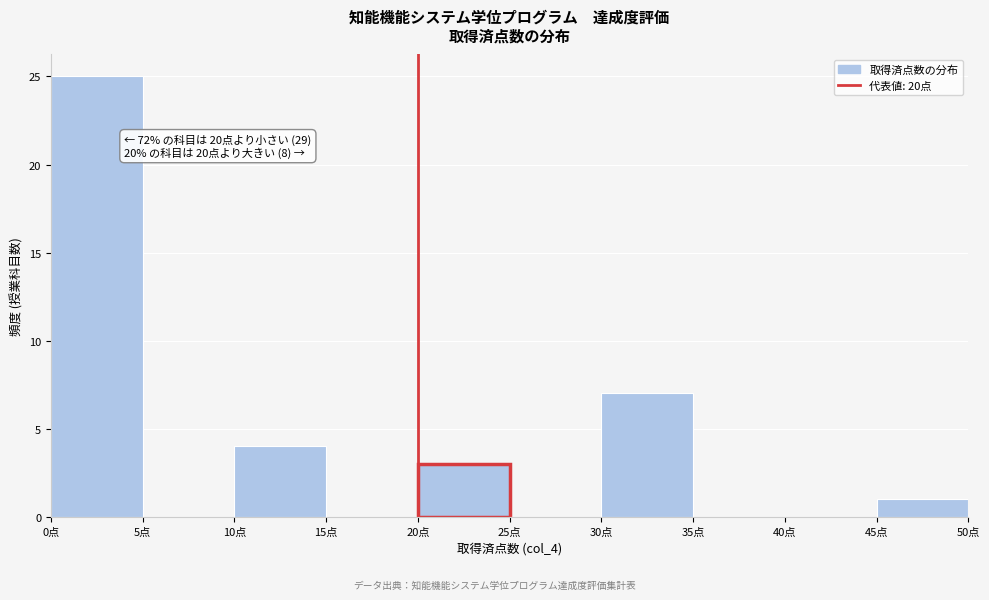

Which range on the x-axis has the tallest bar?

0 to 5